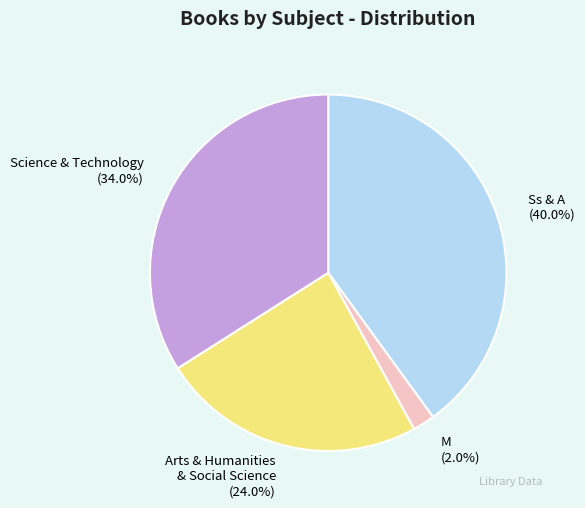

Do M (2.0%) and Arts & Humanities & Social Science (24.0%) together represent more than half of the pie?

No